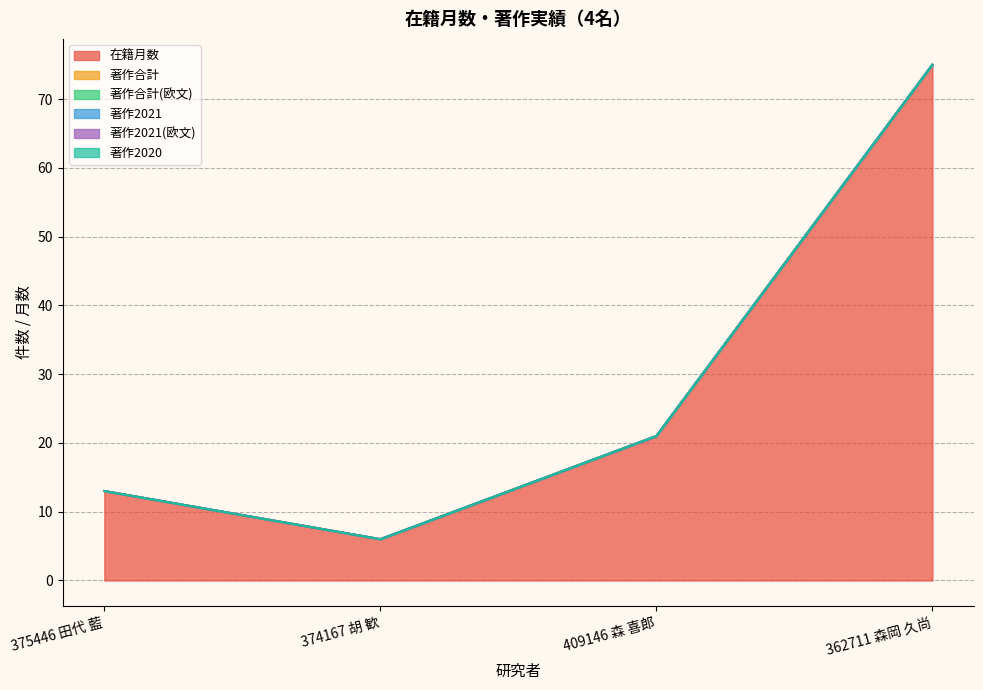

What is the label of the 2nd point from the right?

409146 森 喜郎